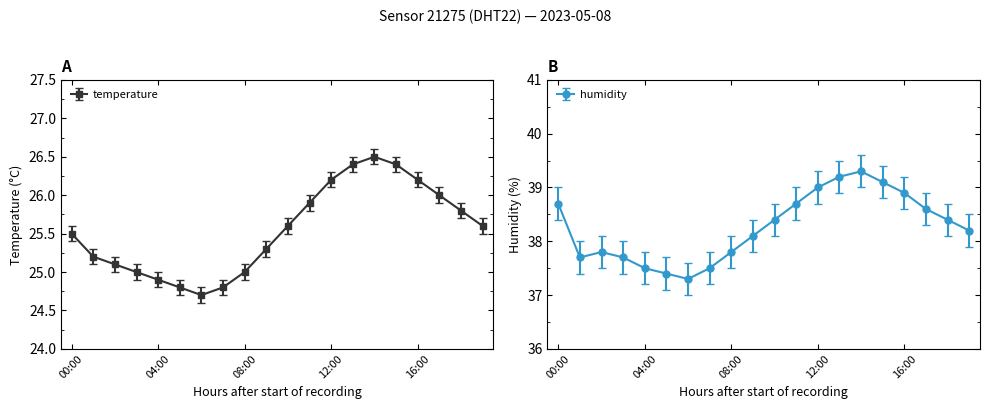

At 15:00, list the series in order from largest to smallest.

humidity, temperature